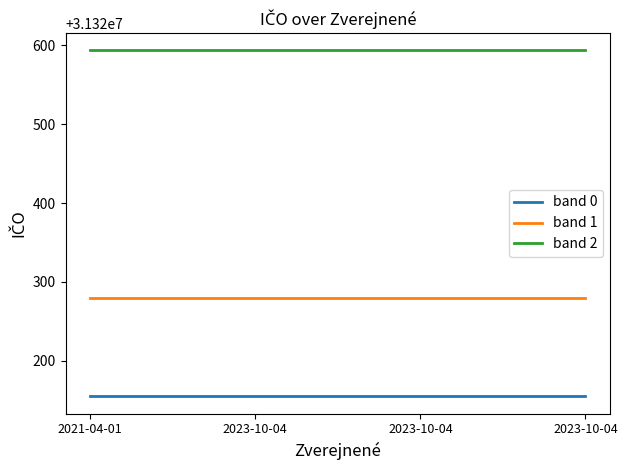

True or false: band 2 has a value of 31320593.5 at 2023-10-04.

True